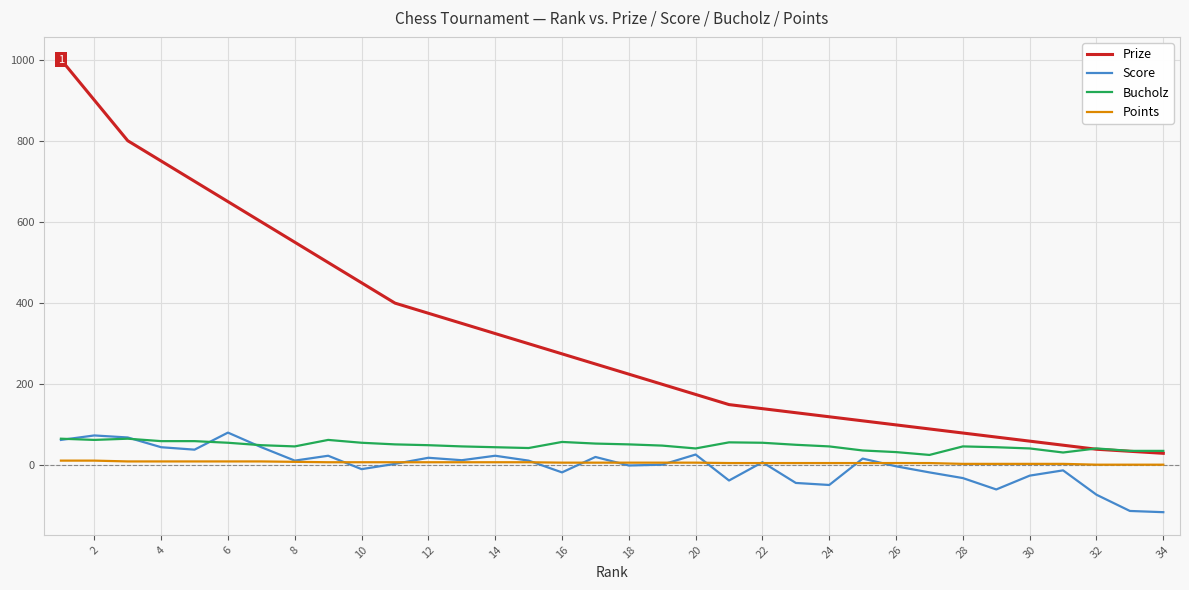

Which series has the widest spread of values?

Prize